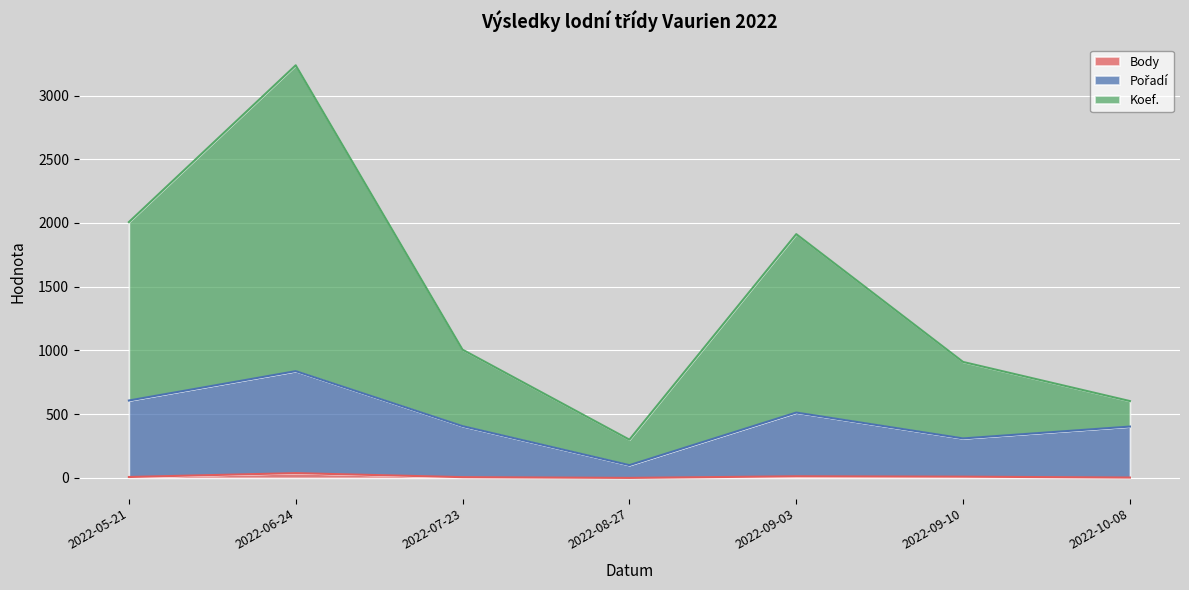

The Body series shows 37.4 at 2022-06-24. True or false?

True